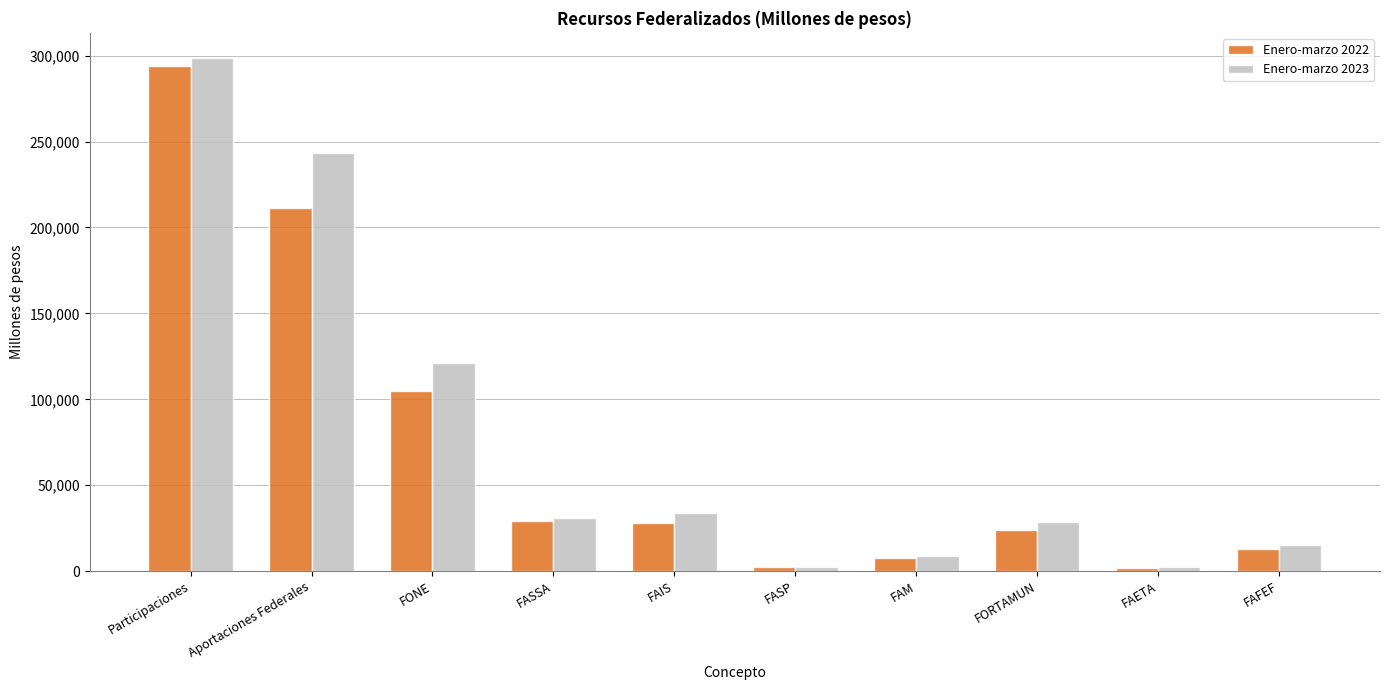

What is the label of the 6th bar from the right?

FAIS